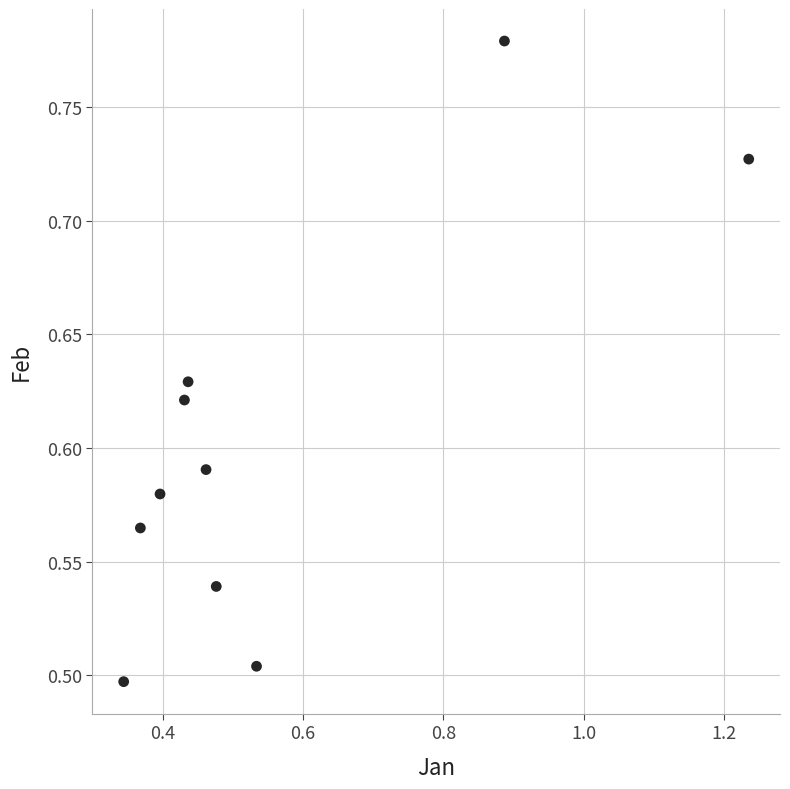

What is the range of X values (max minus min)?

0.9